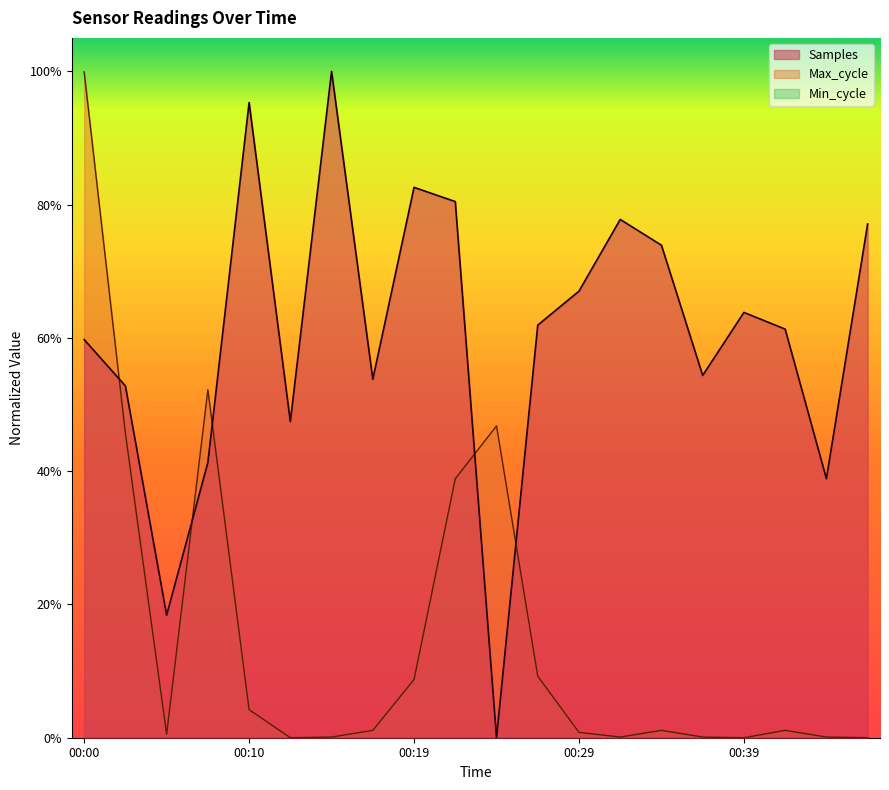

True or false: Samples and Max_cycle cross at least once.

True